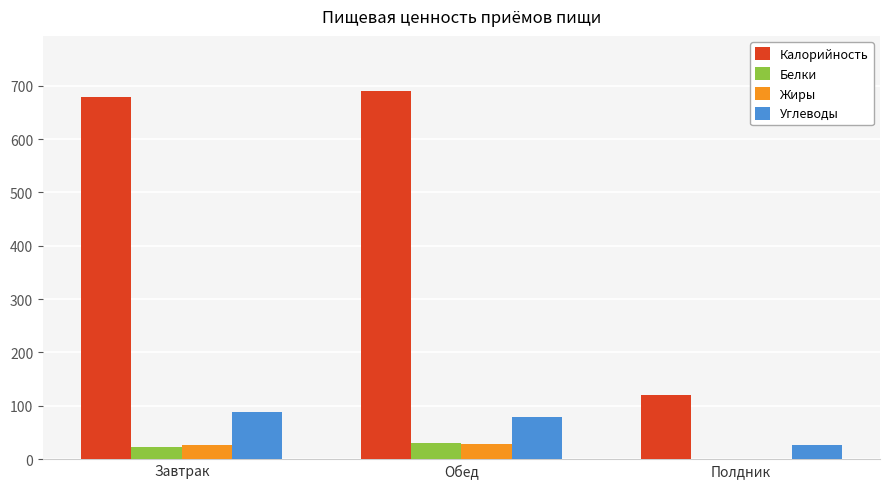

How many data points in Калорийность are above 679?

2